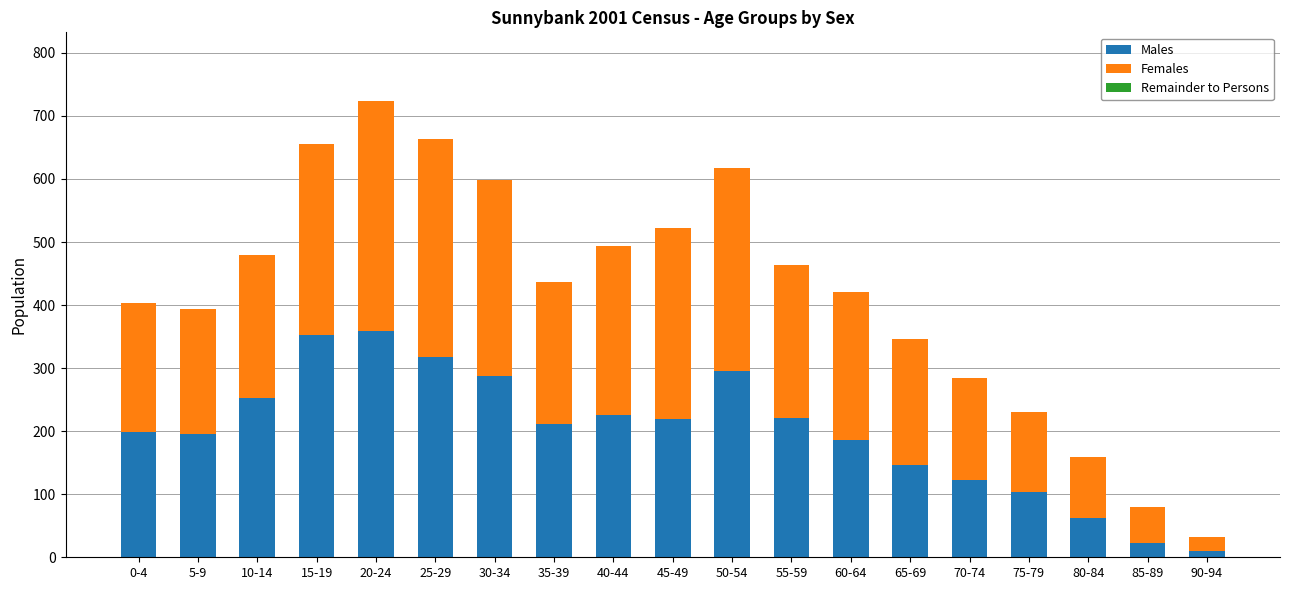

Are the bars grouped side by side (vs. stacked)?

No